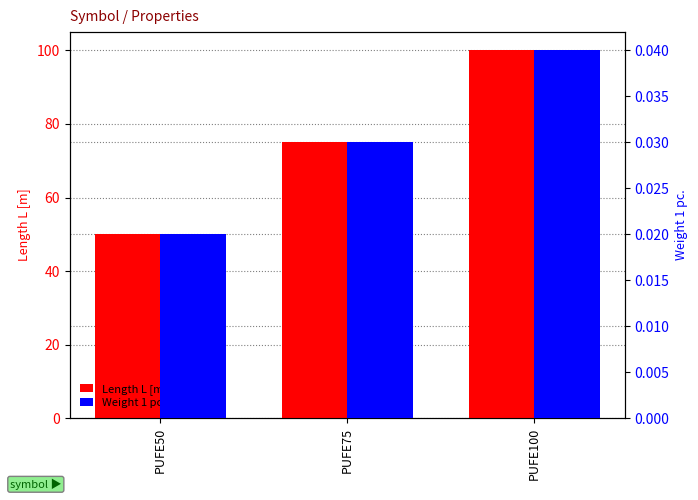

Between PUFE75 and PUFE50, which is larger?

PUFE75